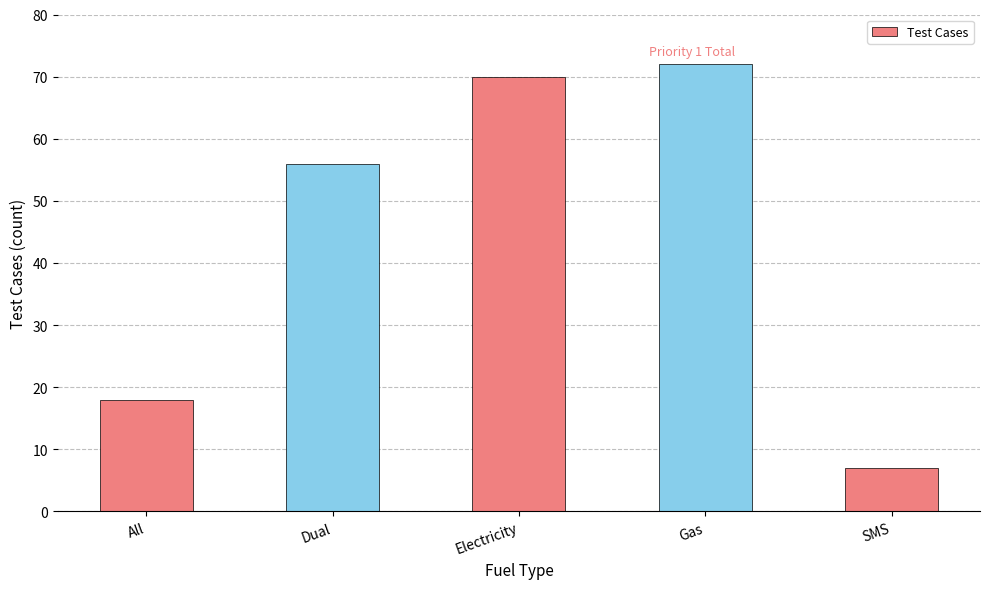

Is it true that the value at Electricity is 112?

False